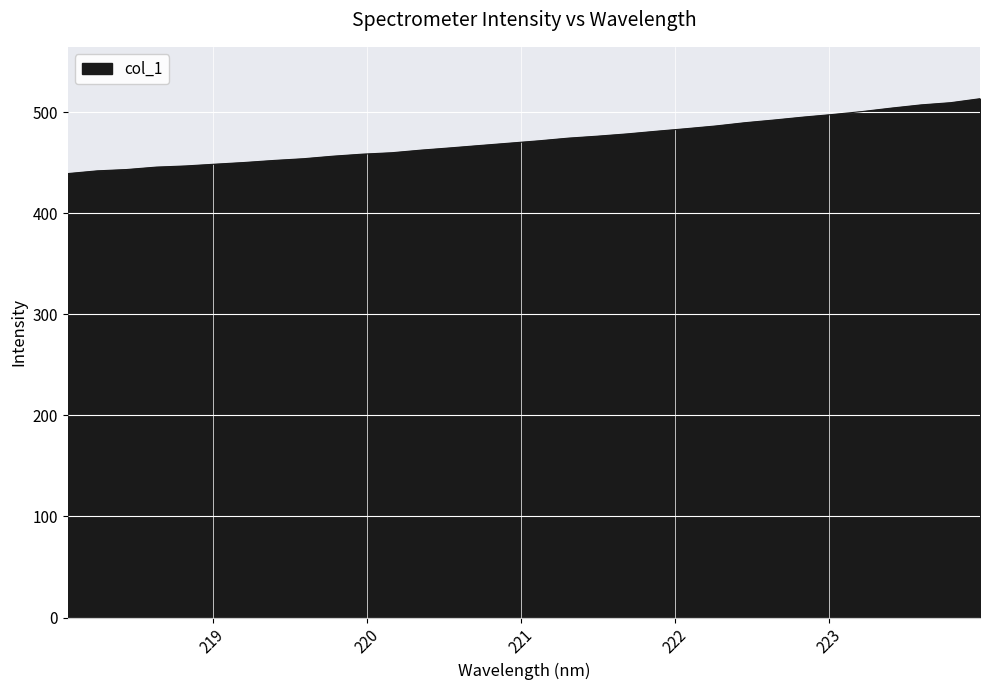

What is the difference between the maximum and minimum values?

74.1